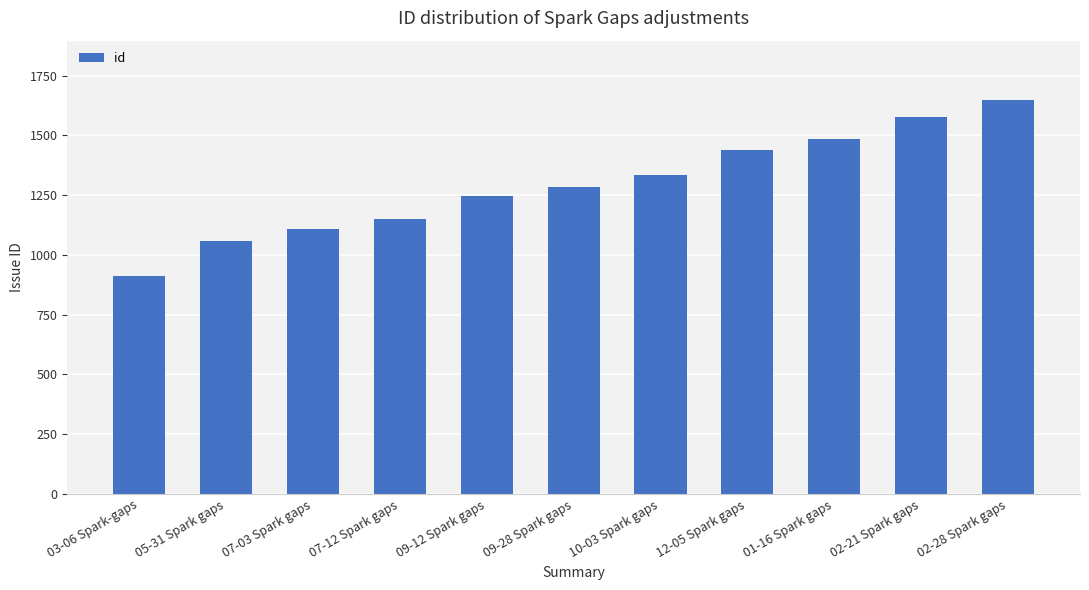

How many distinct data groups are displayed?

1